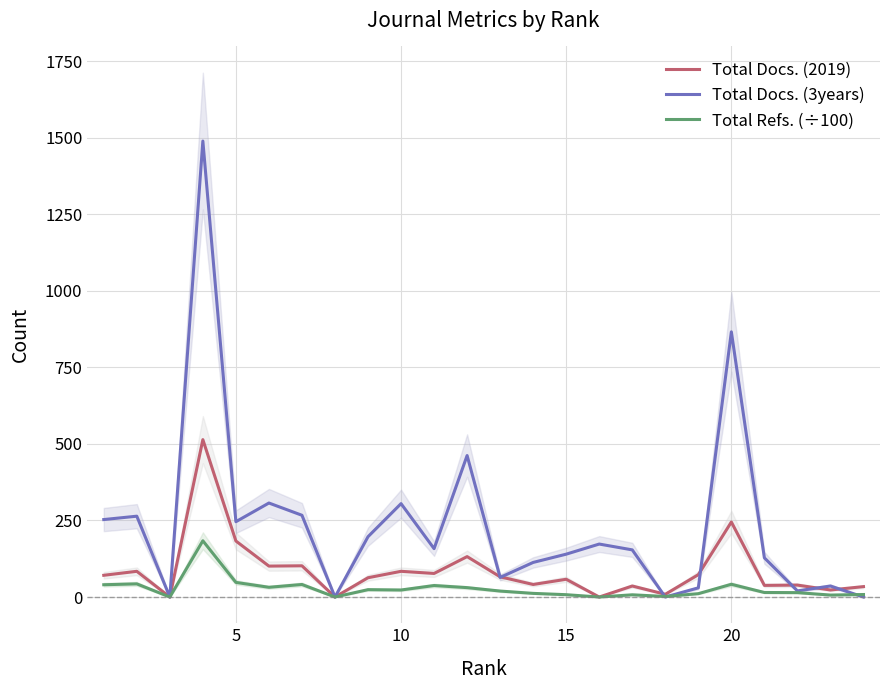

At which label is Total Docs. (2019) closest to 257?

20